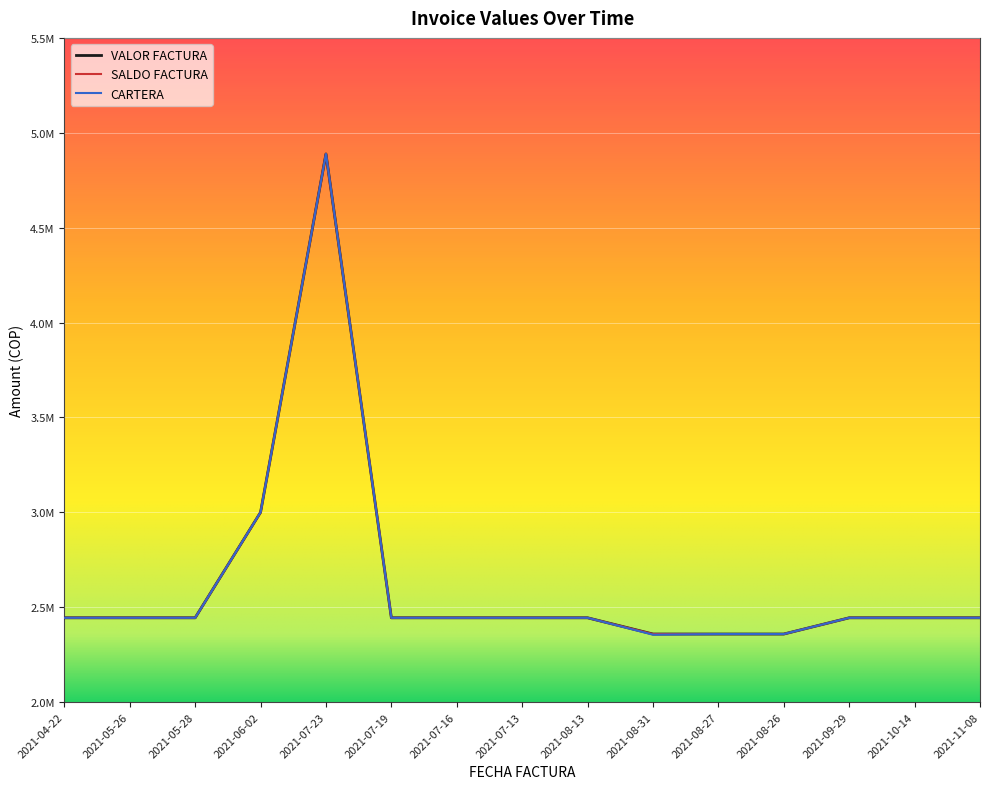

True or false: CARTERA has a value of 3709159 at 2021-07-13.

False